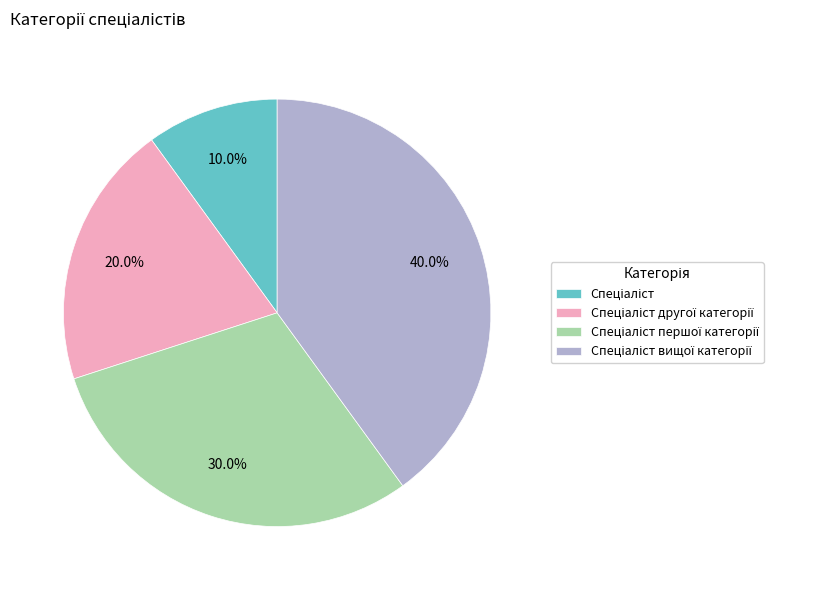

Is there any slice that represents more than half of the pie?

No